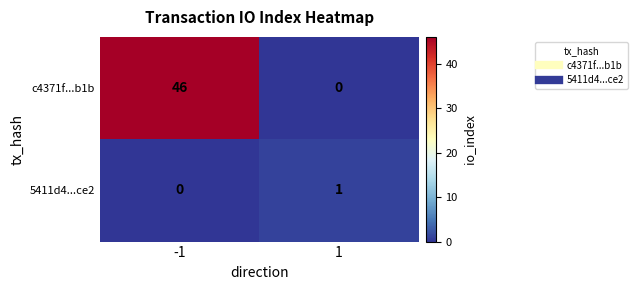

How many values in c4371f...b1b are above zero?

1